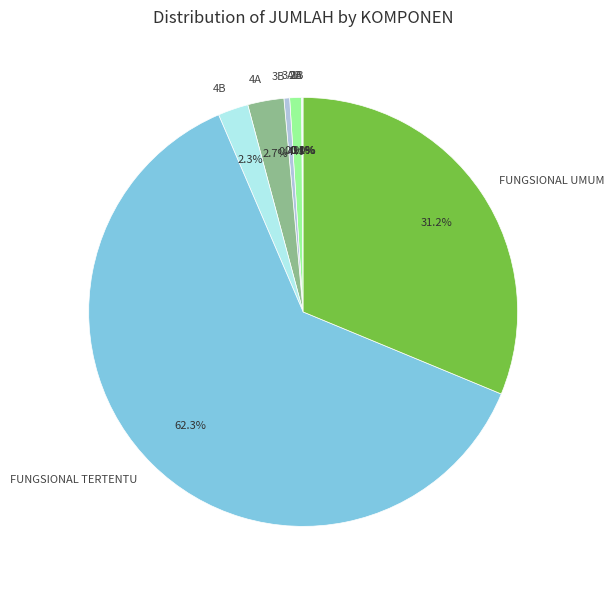

Which slice is the largest?

FUNGSIONAL TERTENTU